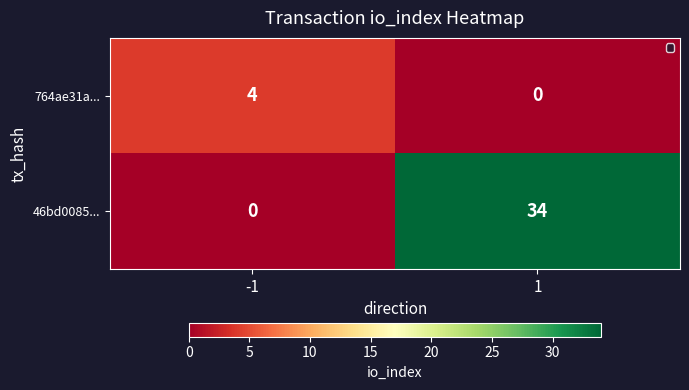

What is the difference between the highest and lowest values at -1?

4